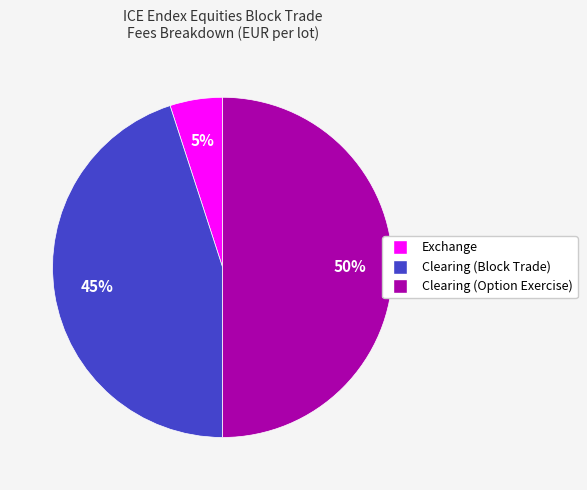

True or false: Exchange accounts for 12% of the total.

False